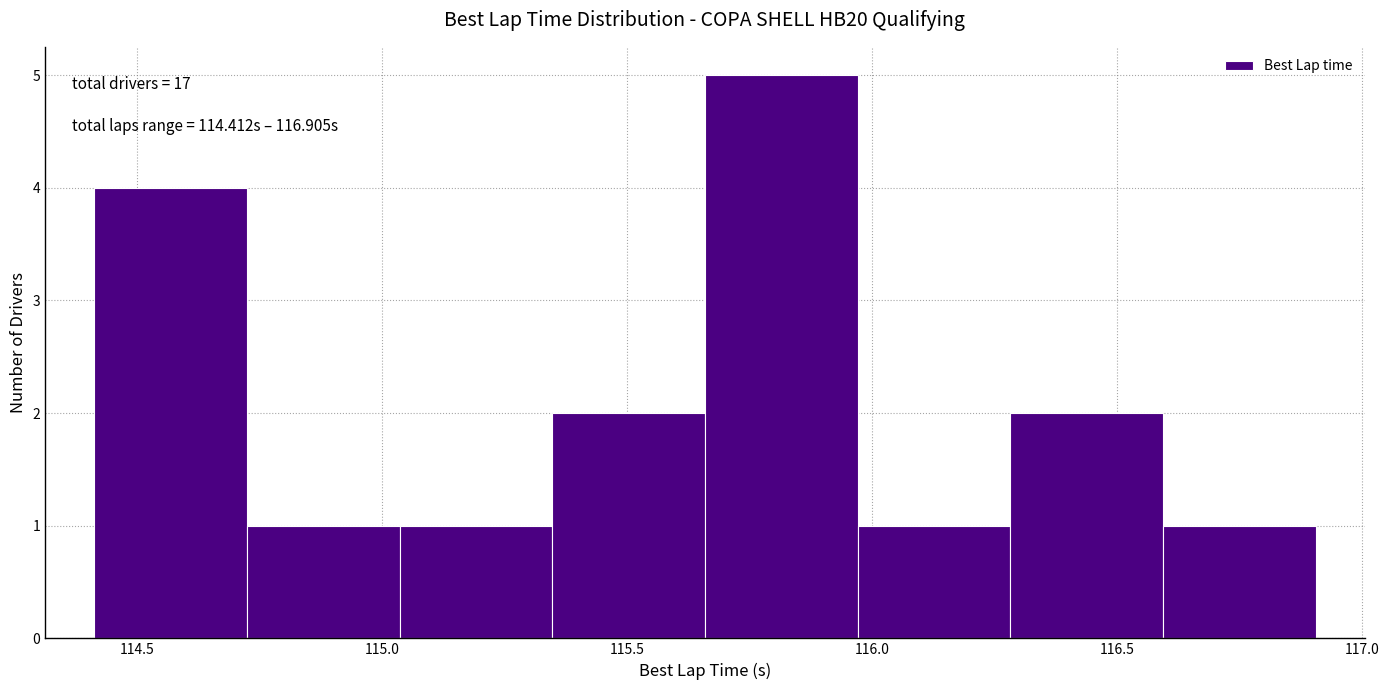

Over which range of the x-axis is the bar tallest?

115.65 to 115.95